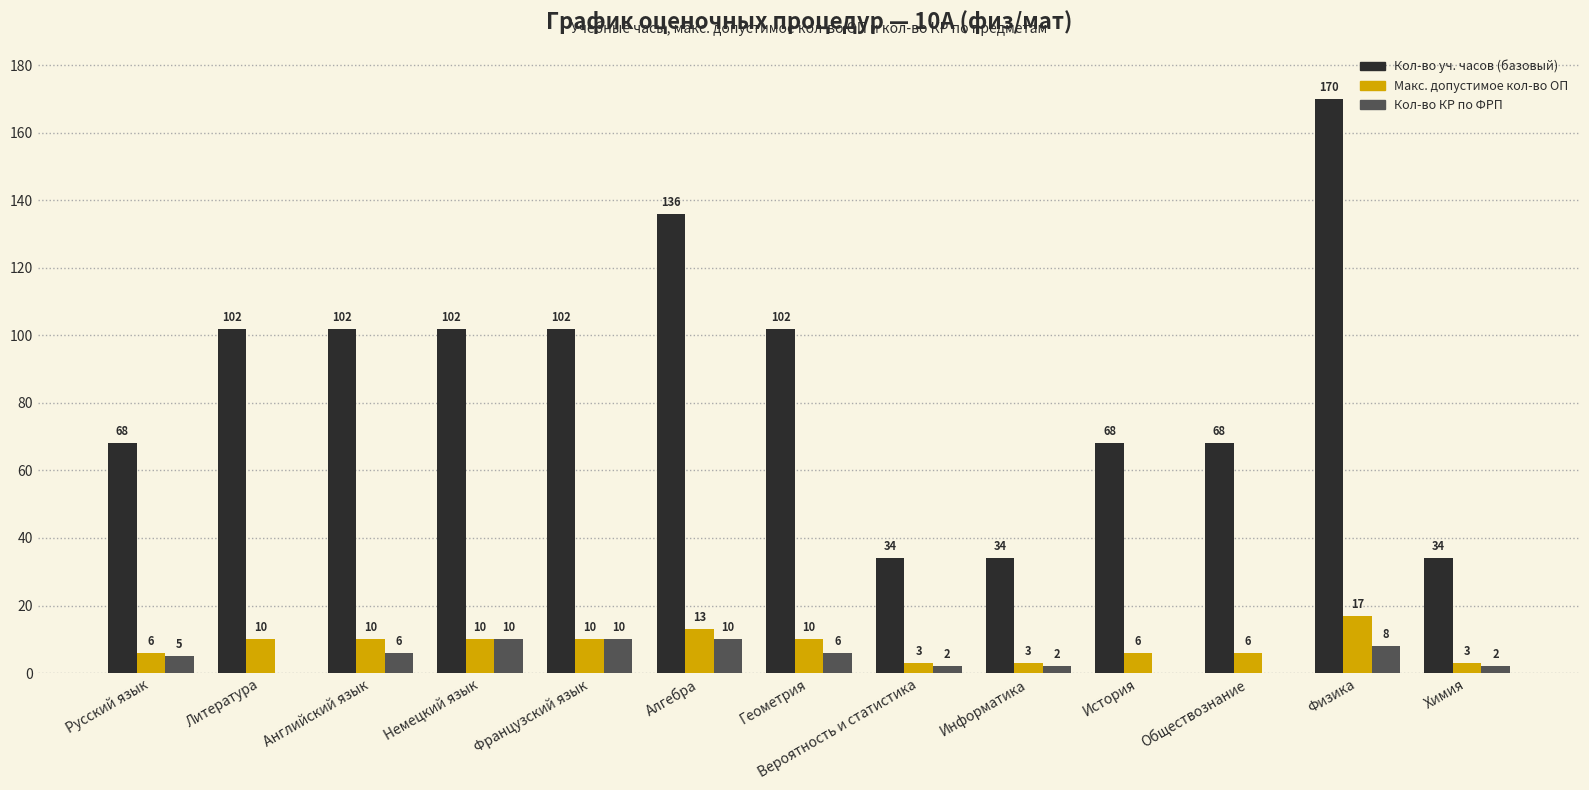

How many categories are shown in the chart?

13